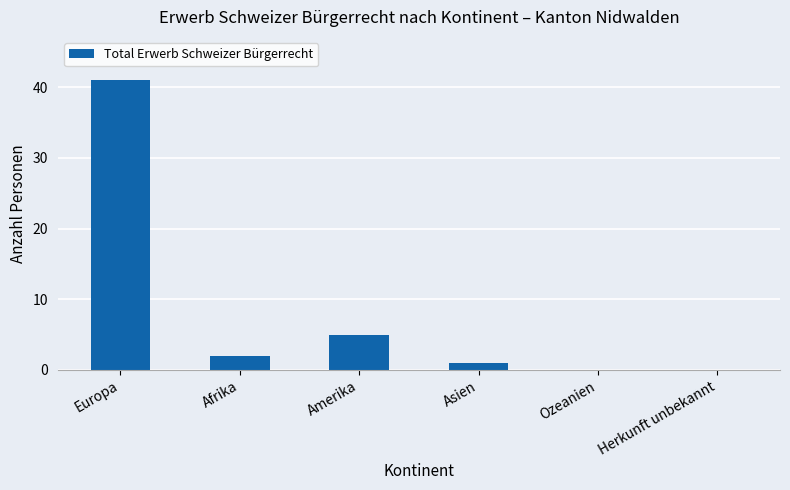

How many data points does each series have?

6